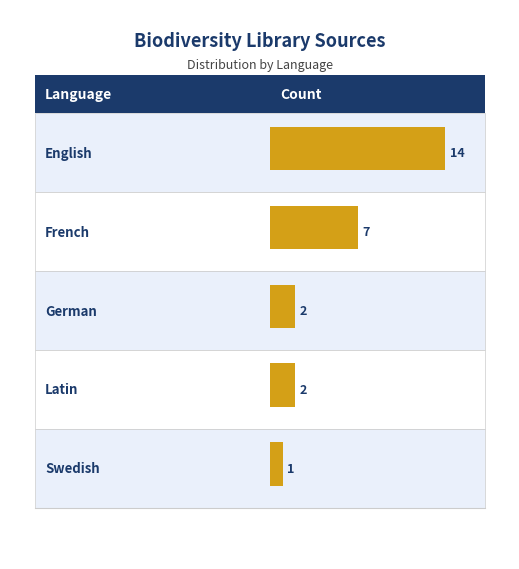

True or false: the data shows 3 at Latin.

False